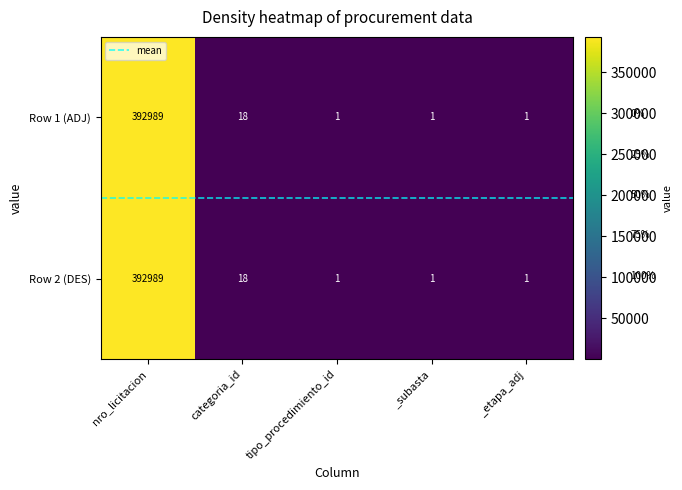

Rank the categories by 392989-mantenimiento-preventivo-correct-2 value from lowest to highest.

tipo_procedimiento_id, _subasta, _etapa_adj, categoria_id, nro_licitacion